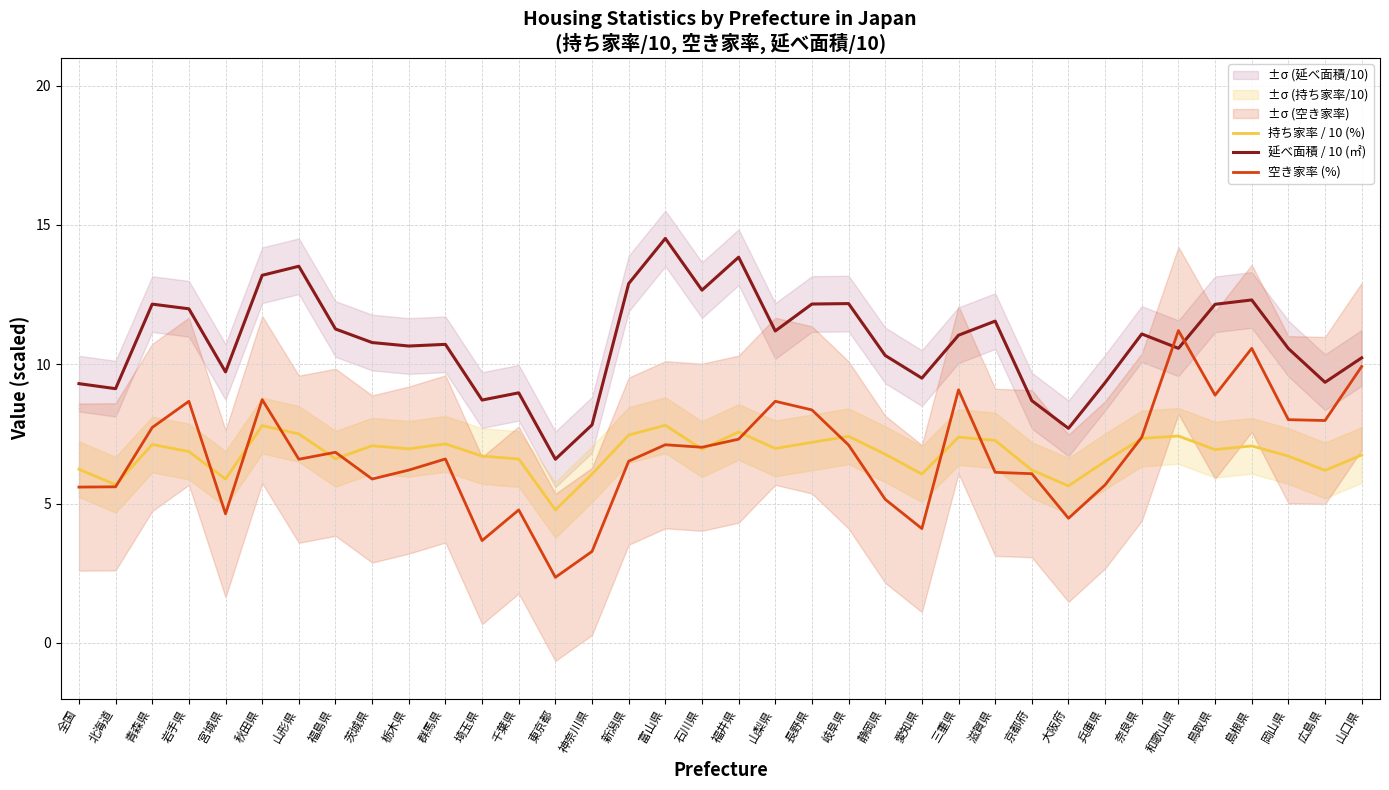

What is the difference between the second highest and second lowest values in the 延べ面積 / 10 (㎡) series?

6.1